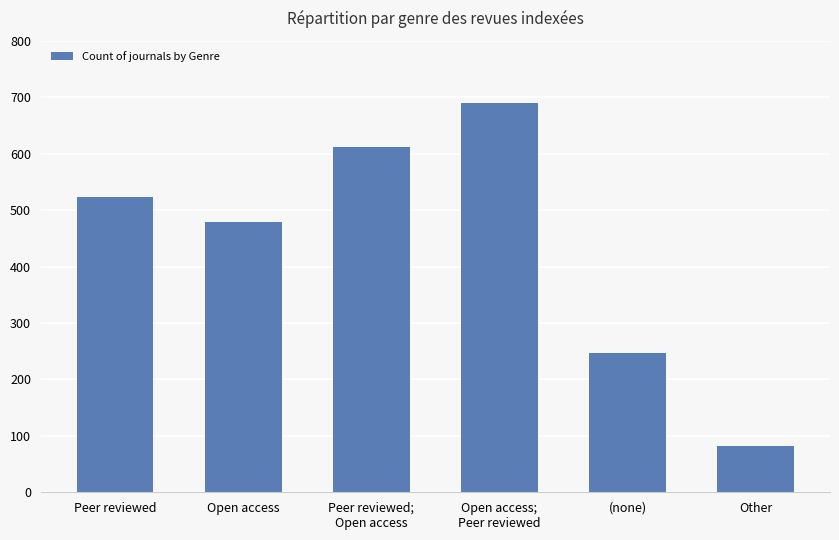

What is the ratio of the value at Peer reviewed to the value at (none)?

2.1